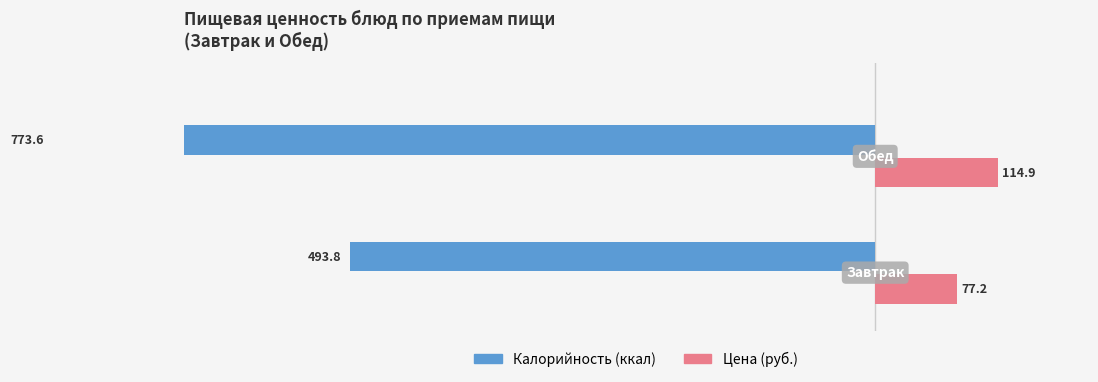

How many data points in Цена (руб.) are above 114?

1